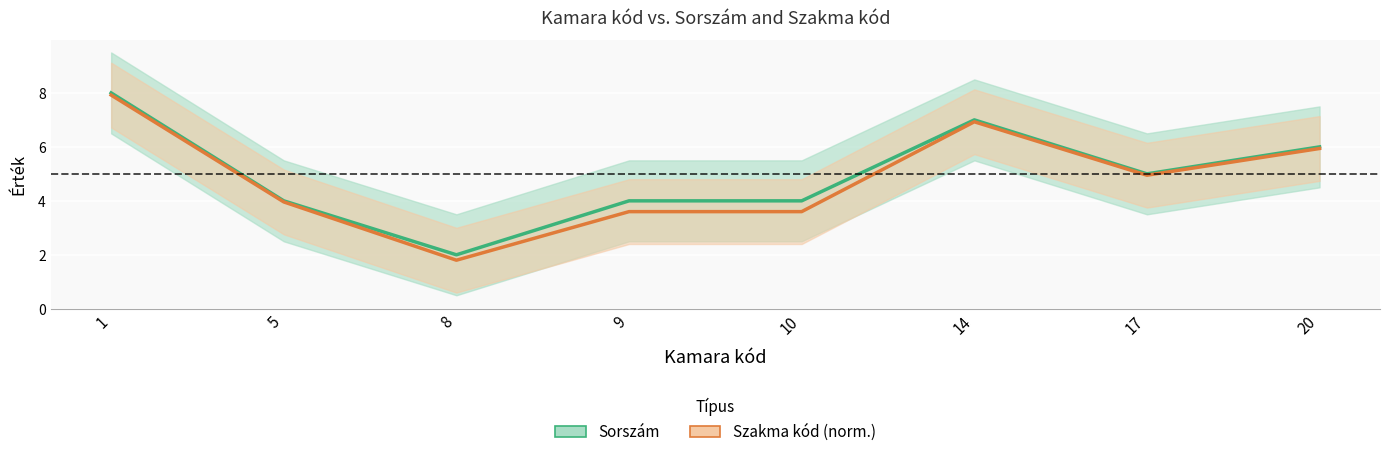

At which category does the chart reach its minimum across all series?

8